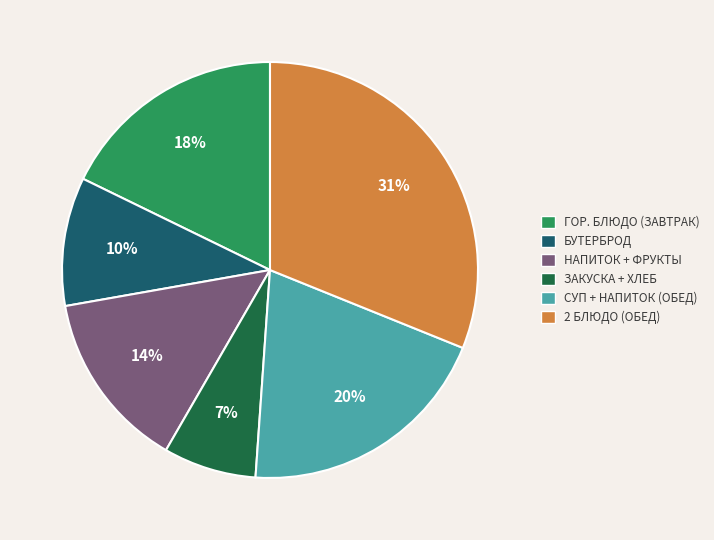

To the nearest percent, what is the average slice percentage?

17%